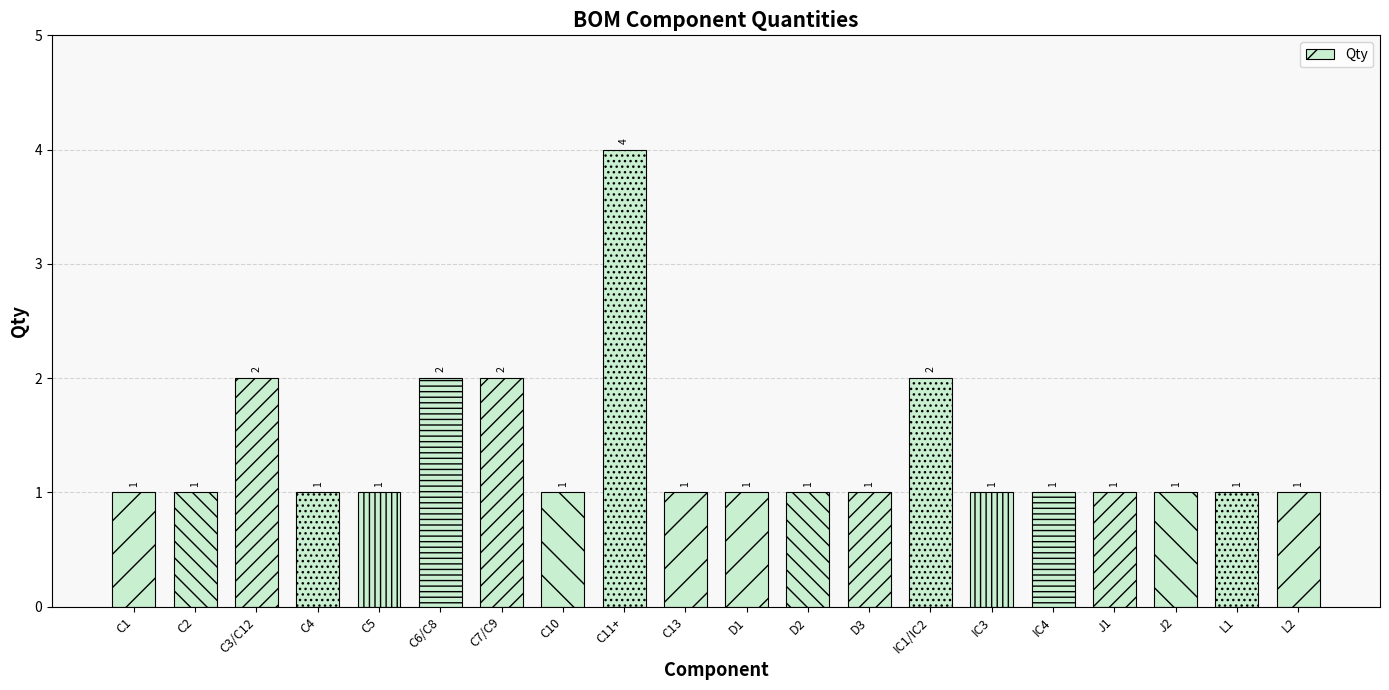

What is the average value?

1